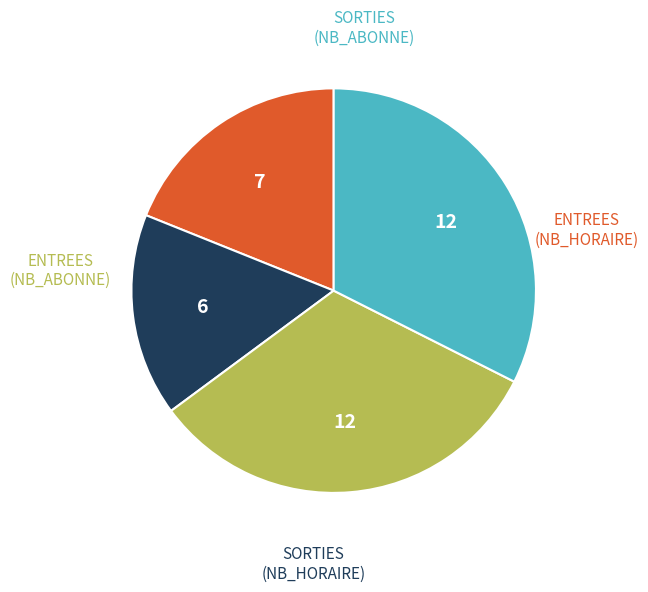

Is there a majority slice in this chart?

No